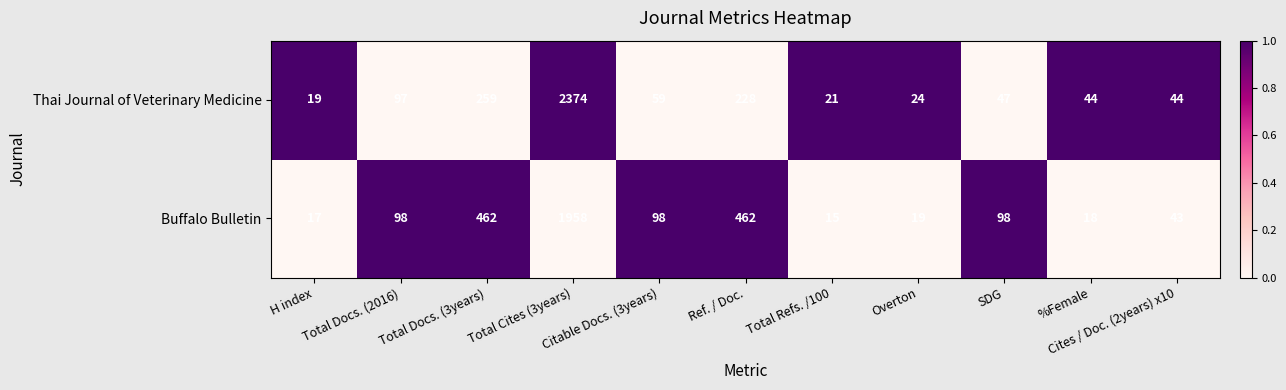

What is the lowest value of the Buffalo Bulletin series?

15